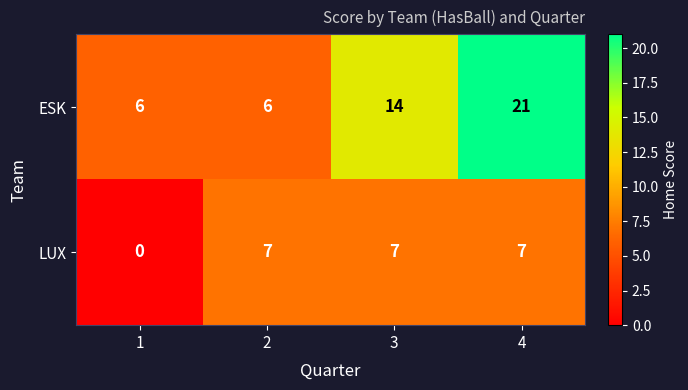

Which series has the largest total across all categories?

ESK